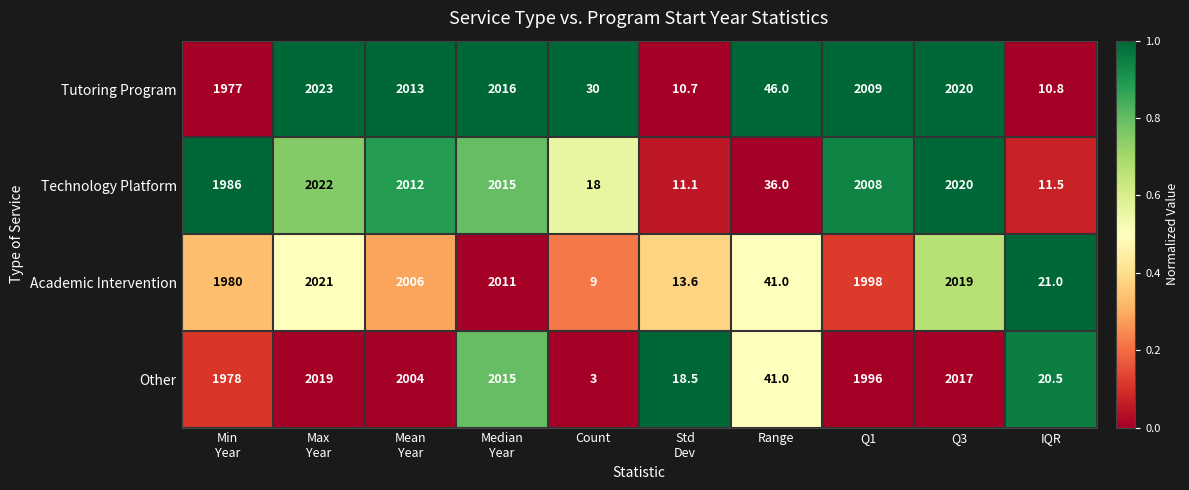

How many series are shown in this chart?

4